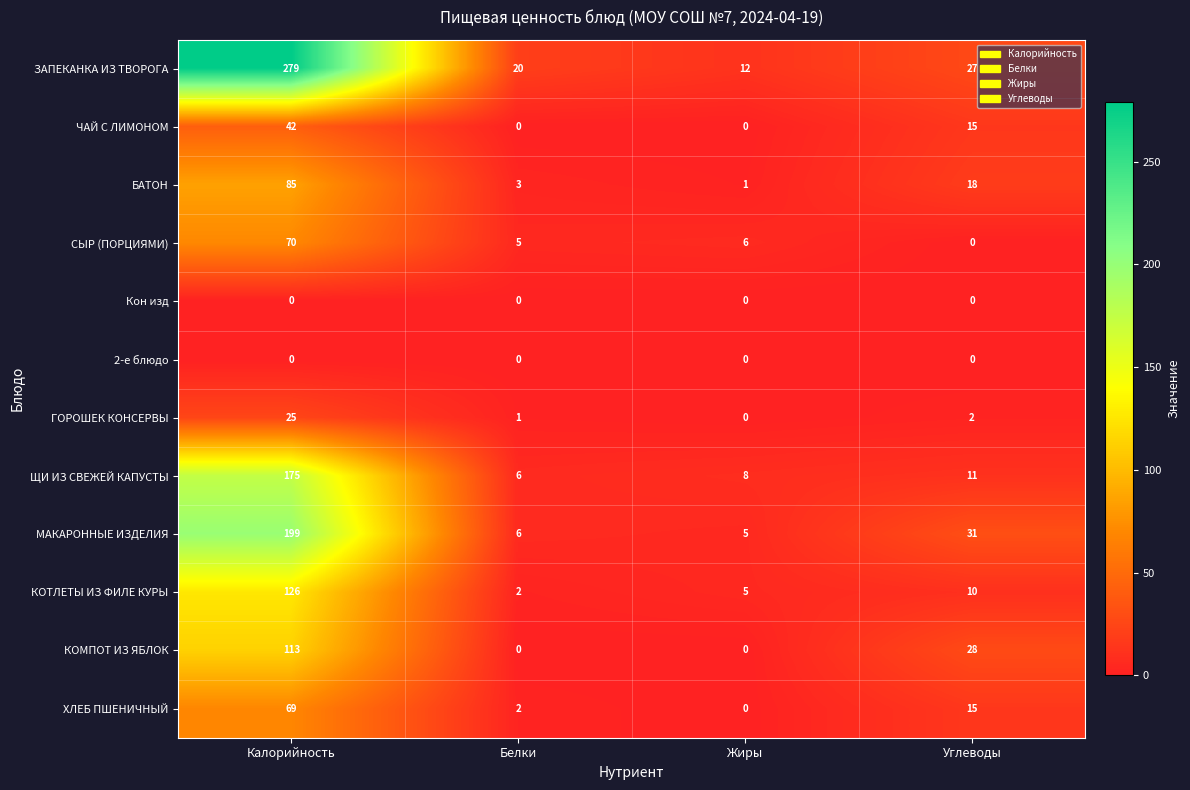

Which series changed the most between Калорийность and Белки?

ЗАПЕКАНКА ИЗ ТВОРОГА